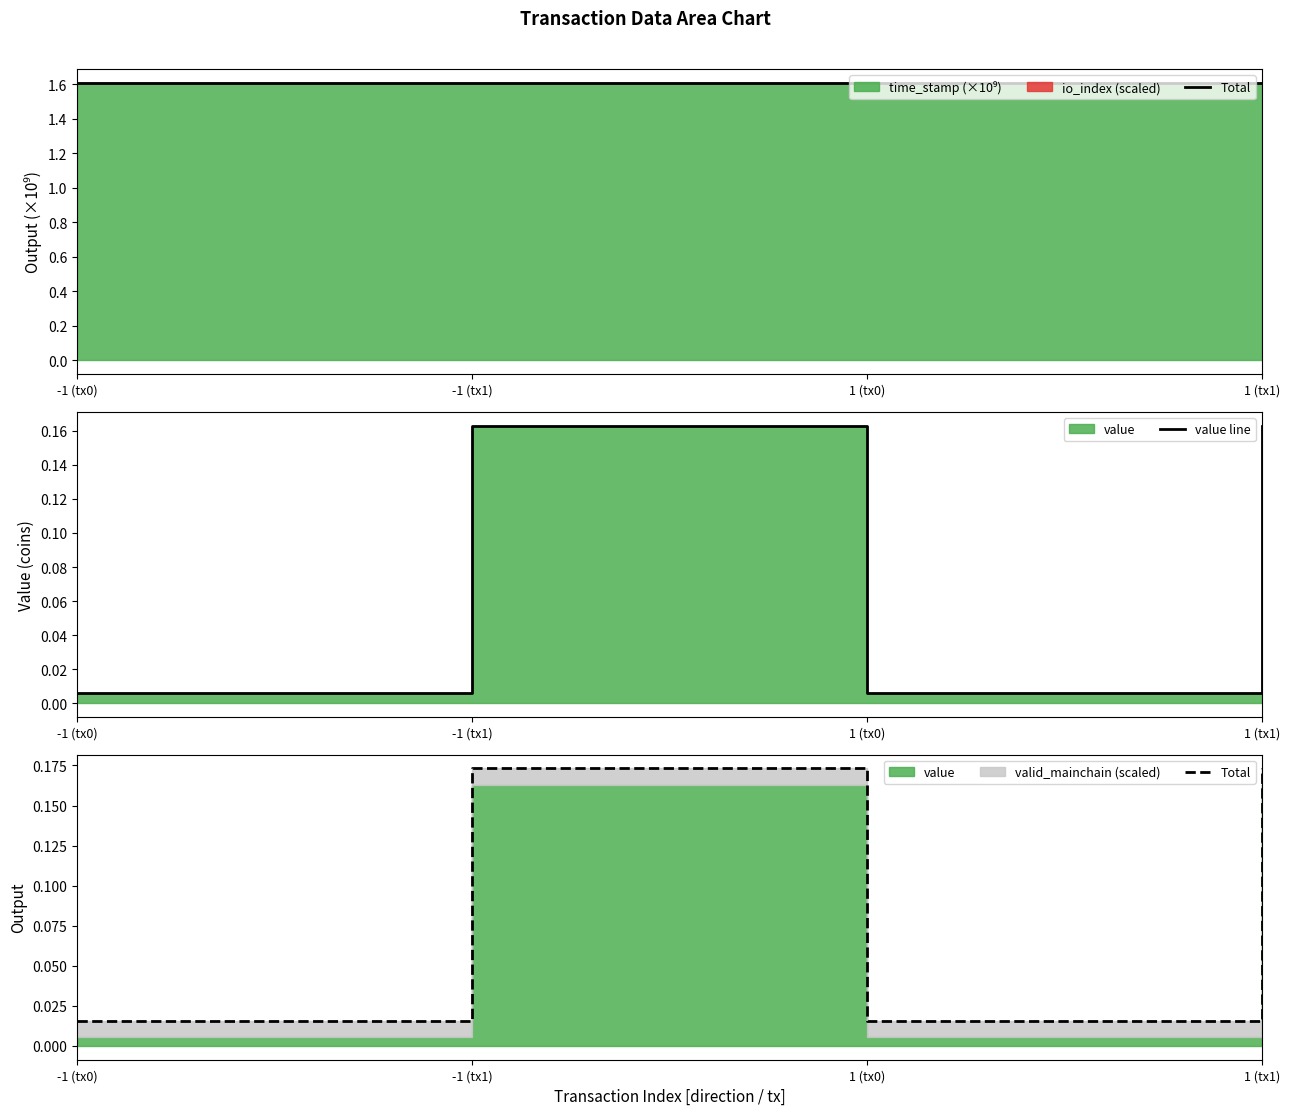

Which has a higher value, -1 (tx1) or -1 (tx0)?

-1 (tx1)